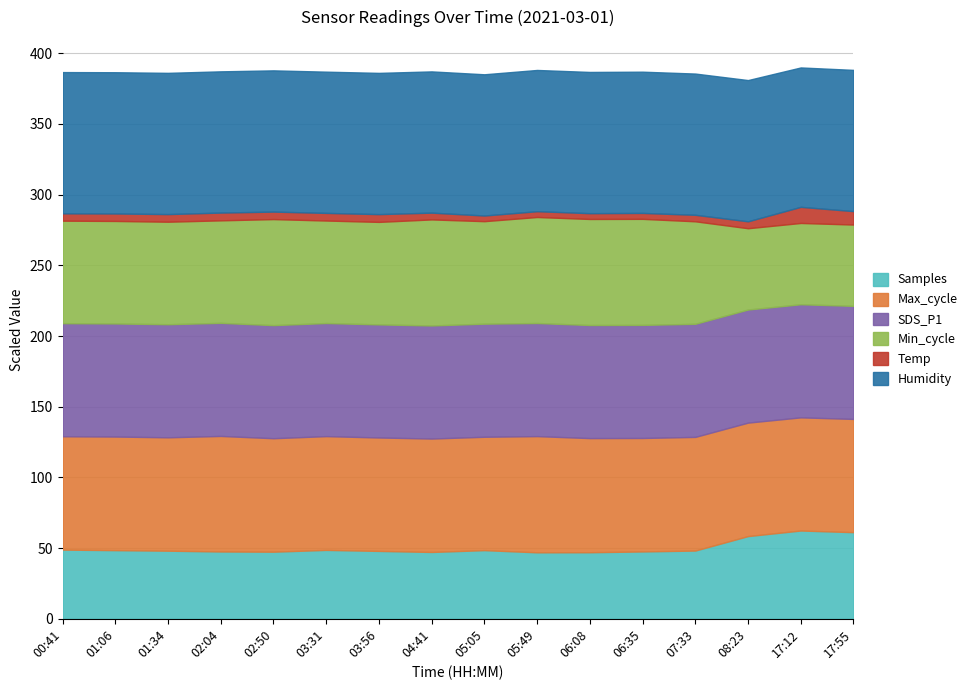

The Samples series shows 24.4 at 02:50. True or false?

False